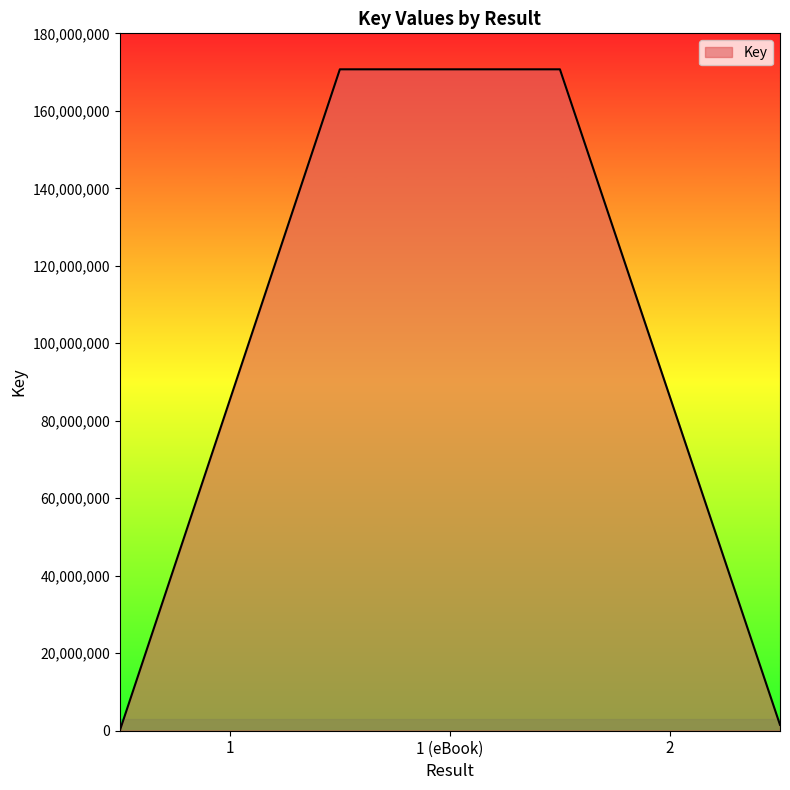

How many series are shown in this chart?

1